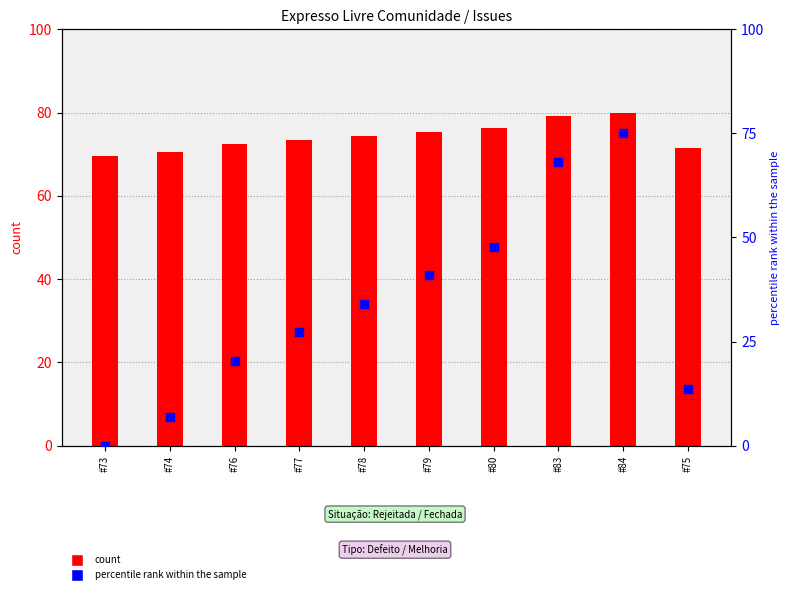

At how many categories does at least one series exceed 49?

10